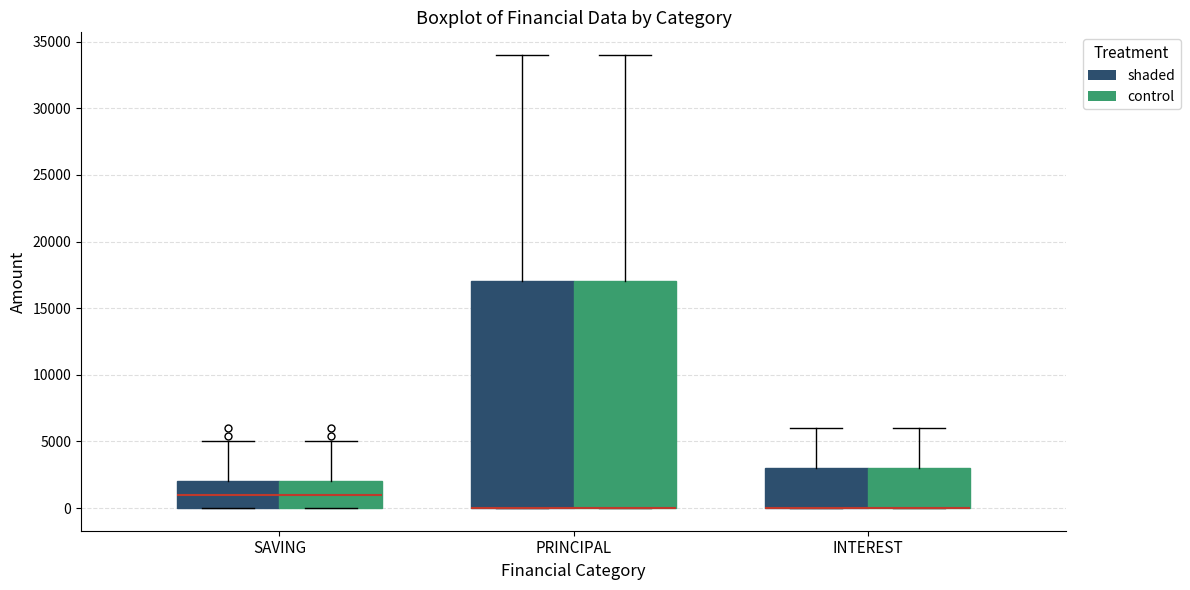

Reading left to right, read every box against the y-axis: the position of its median line, the range the box covers, and the ends of its whiskers. The values are not printed on the chart, so give them approximately, as read against the axis.

SAVING (shaded): median 1000, box 0 to 2000, whiskers 0 to 5000
SAVING (control): median 1000, box 0 to 2000, whiskers 0 to 5000
PRINCIPAL (shaded): median 0 (drawn on the box's lower edge), box 0 to 17000, whiskers 0 to 34000
PRINCIPAL (control): median 0 (drawn on the box's lower edge), box 0 to 17000, whiskers 0 to 34000
INTEREST (shaded): median 0 (drawn on the box's lower edge), box 0 to 3000, whiskers 0 to 6000
INTEREST (control): median 0 (drawn on the box's lower edge), box 0 to 3000, whiskers 0 to 6000